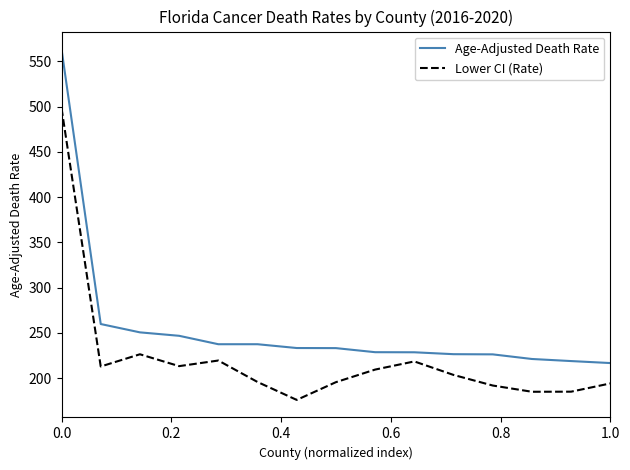

Which series has the largest total across all categories?

Age-Adjusted Death Rate